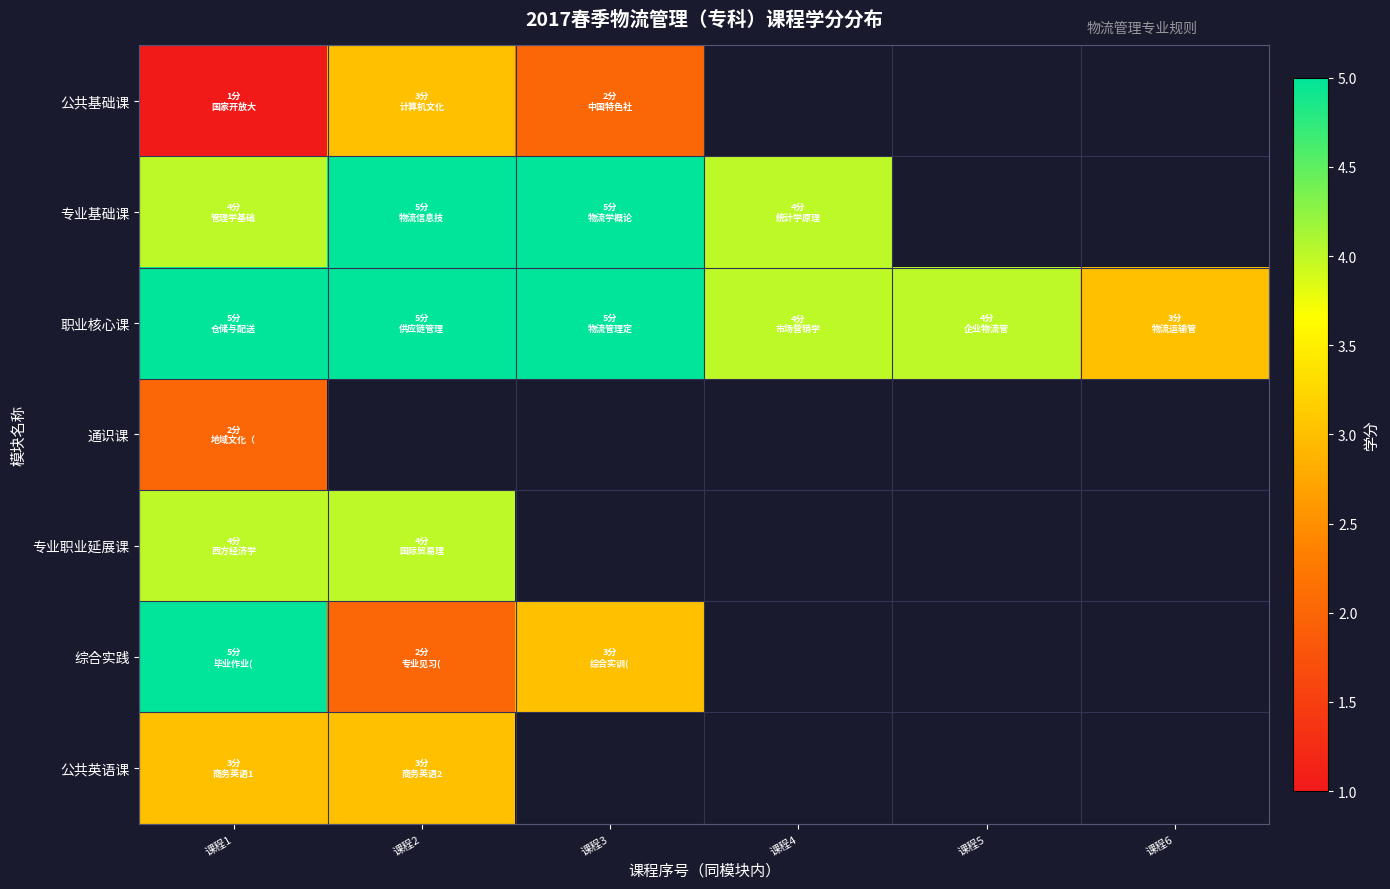

List the labels in order of 专业职业延展课 value, largest first.

课程1, 课程2, 课程3, 课程4, 课程5, 课程6